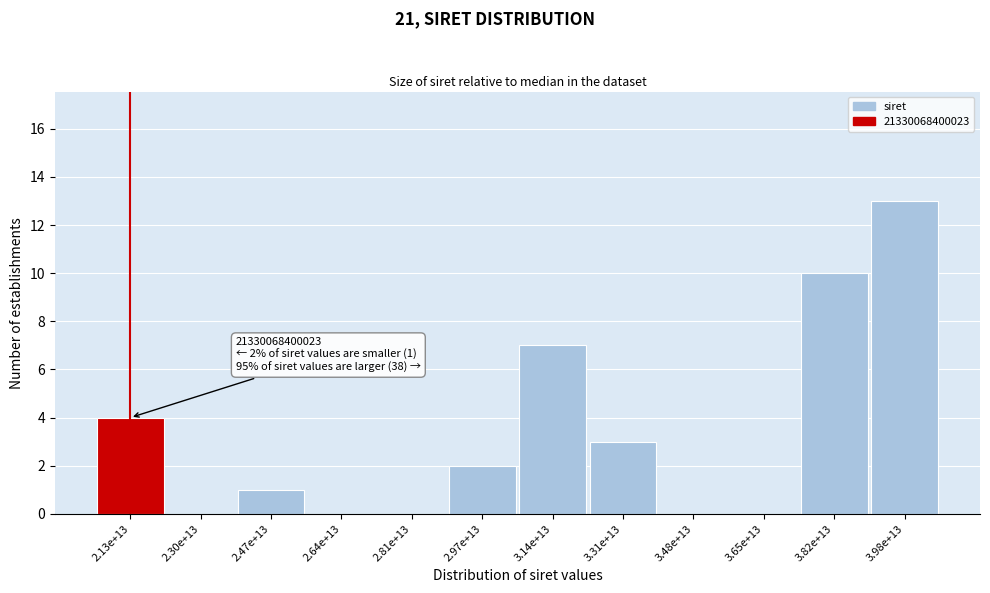

Reading left to right, transcribe all the data shown in this chart.

2.13e+13=4	2.30e+13=0	2.47e+13=1	2.64e+13=0	2.81e+13=0	2.97e+13=2	3.14e+13=7	3.31e+13=3	3.48e+13=0	3.65e+13=0	3.82e+13=10	3.98e+13=13